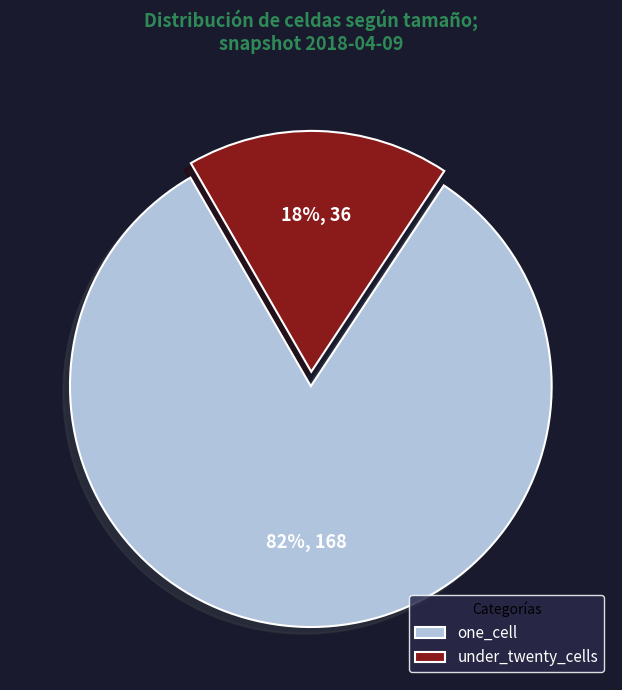

Is the sum of under_twenty_cells and one_cell greater than half?

Yes